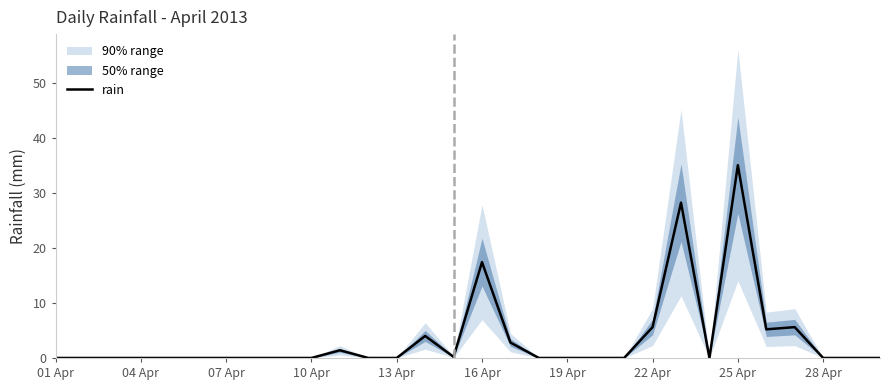

True or false: rain has a value of 0.0 at 07 Apr.

True